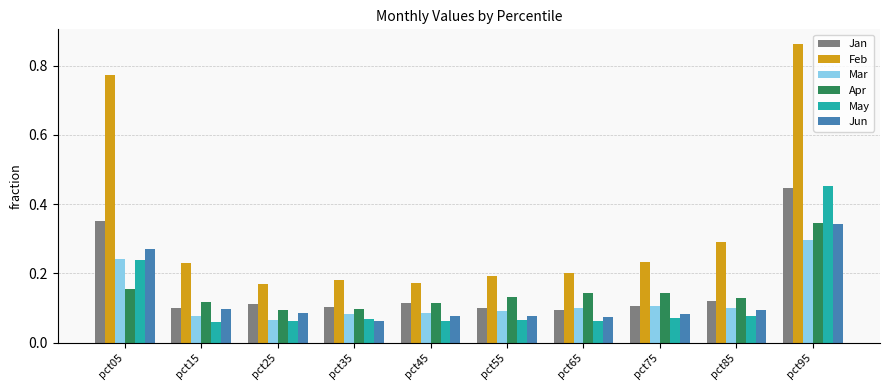

The Mar series shows 0.2 at pct95. True or false?

False